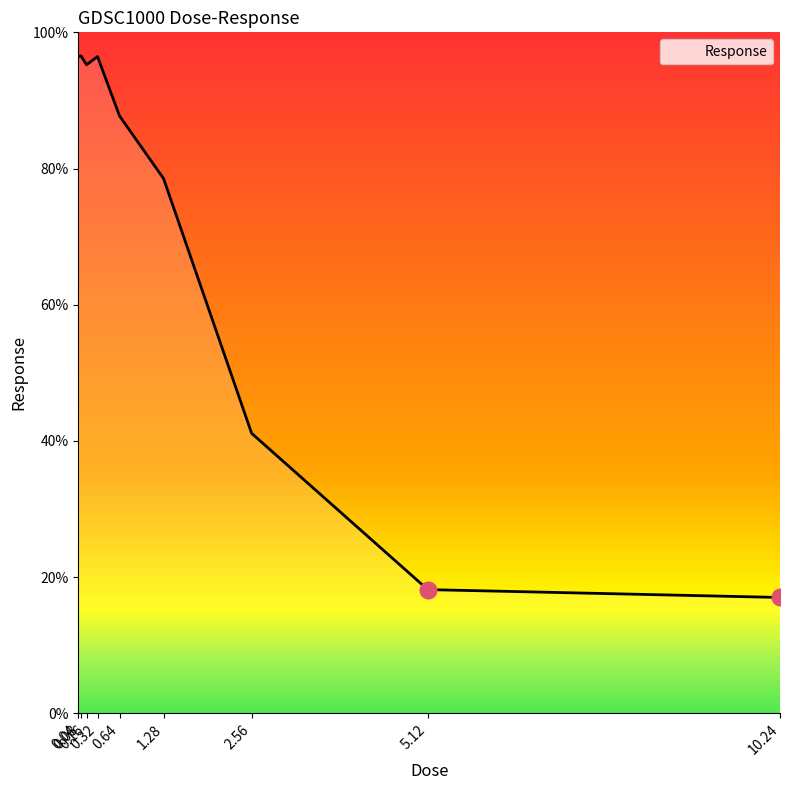

What is the ratio of the value at 0.08 to the value at 0.04?

1.0